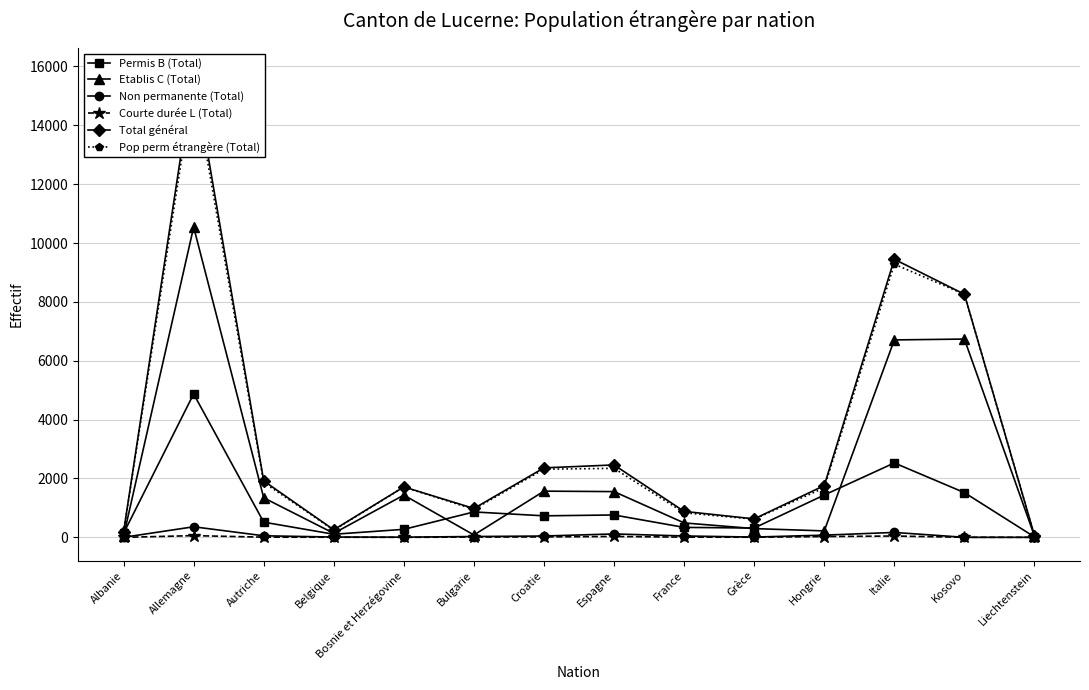

Which category has the lowest value in the Pop perm étrangère (Total) series?

Liechtenstein